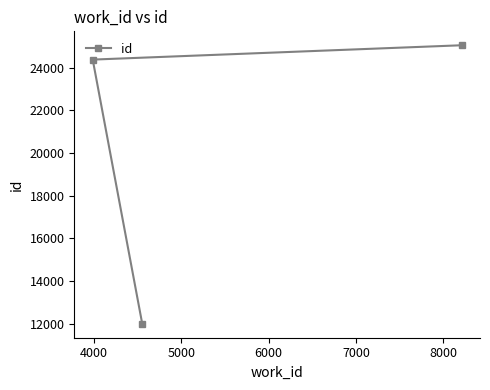

Reading left to right, transcribe all the data shown in this chart.

24371	11989	25043